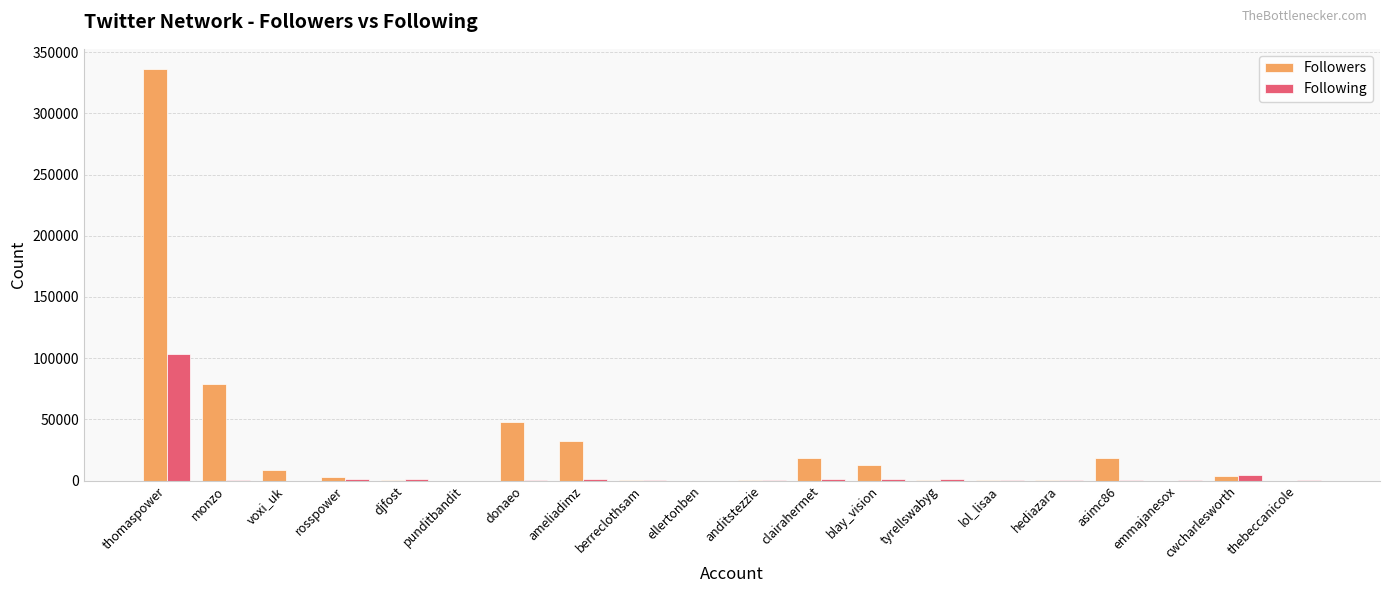

Which series has the largest total across all categories?

Followers